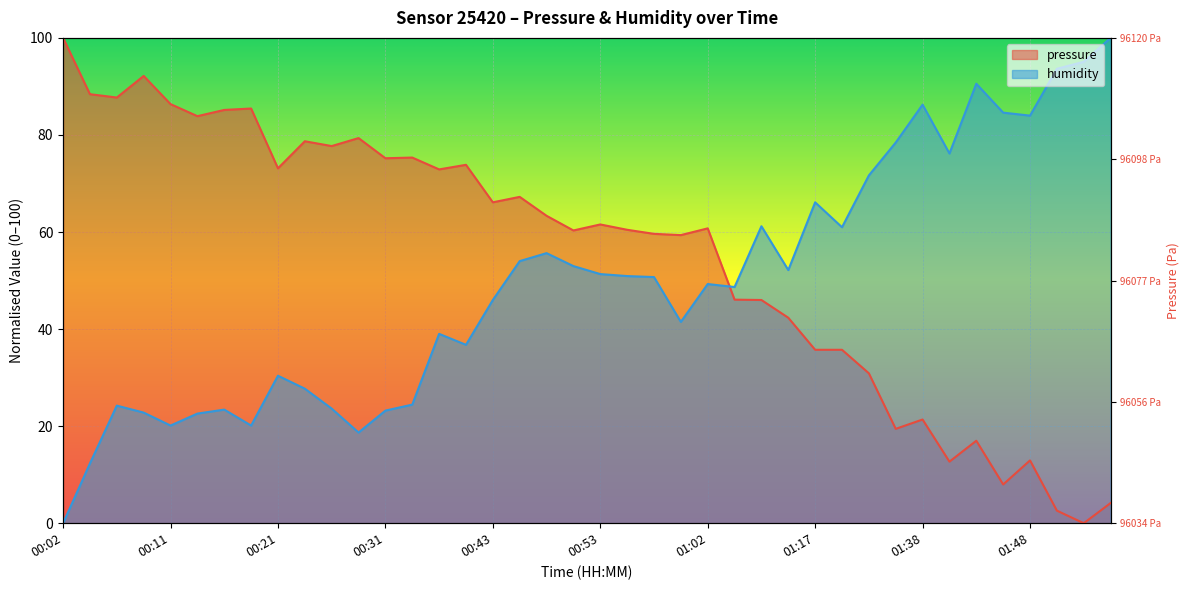

What is the label of the 6th point from the left?

00:14